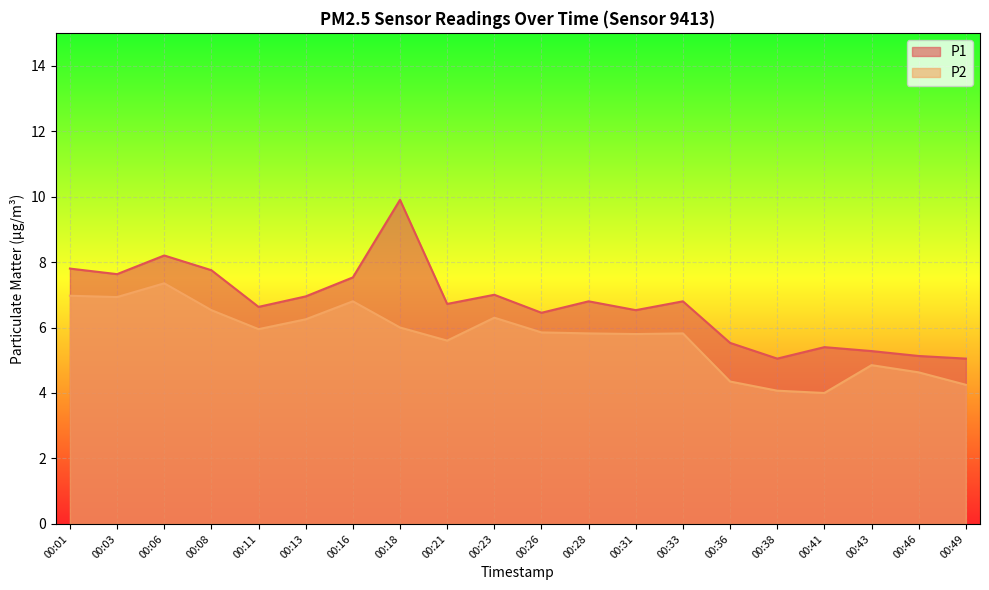

Which category has the highest value in the P1 series?

00:18